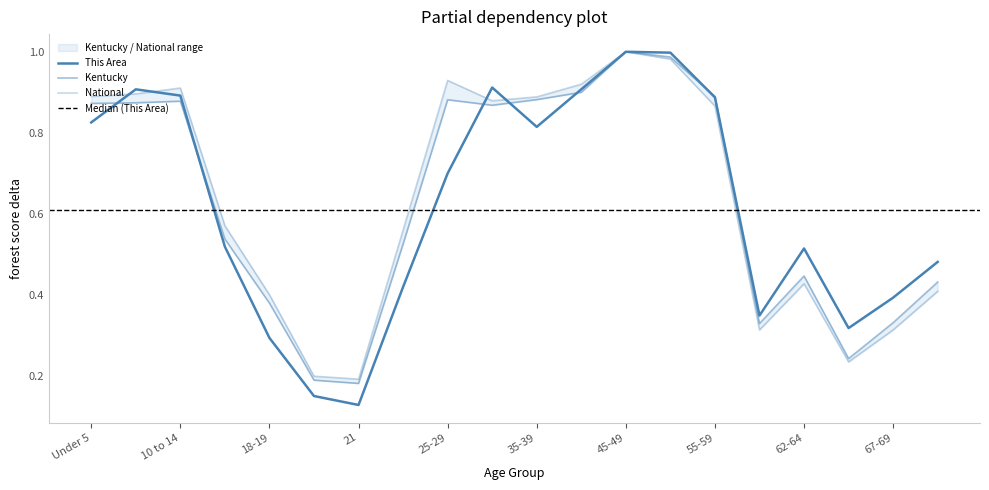

What is the minimum value for This Area?

0.1